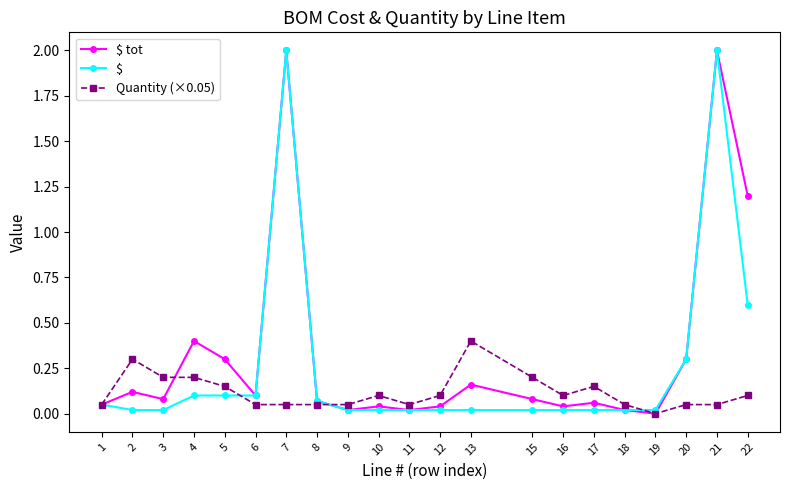

What is the spread (max minus min) of values at 2?

0.3